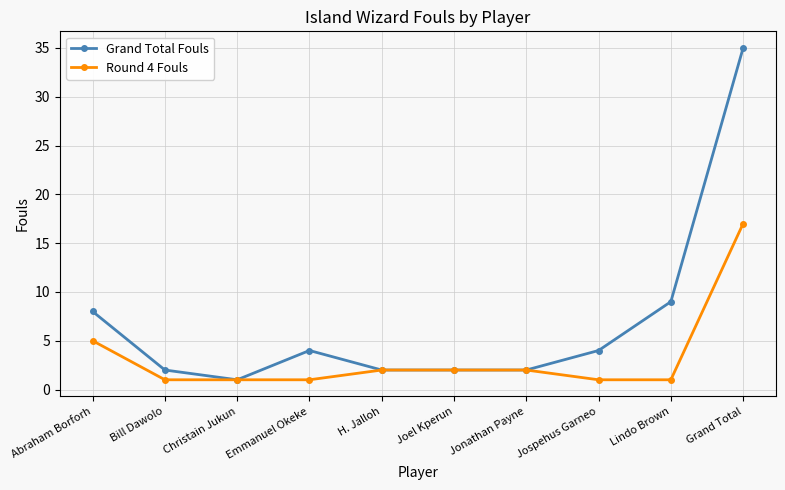

Reading left to right, what are all the values shown in this chart?

Grand Total Fouls: Abraham Borforh=8	Bill Dawolo=2	Christain Jukun=1	Emmanuel Okeke=4	H. Jalloh=2	Joel Kperun=2	Jonathan Payne=2	Jospehus Garneo=4	Lindo Brown=9	Grand Total=35
Round 4 Fouls: Abraham Borforh=5	Bill Dawolo=1	Christain Jukun=1	Emmanuel Okeke=1	H. Jalloh=2	Joel Kperun=2	Jonathan Payne=2	Jospehus Garneo=1	Lindo Brown=1	Grand Total=17